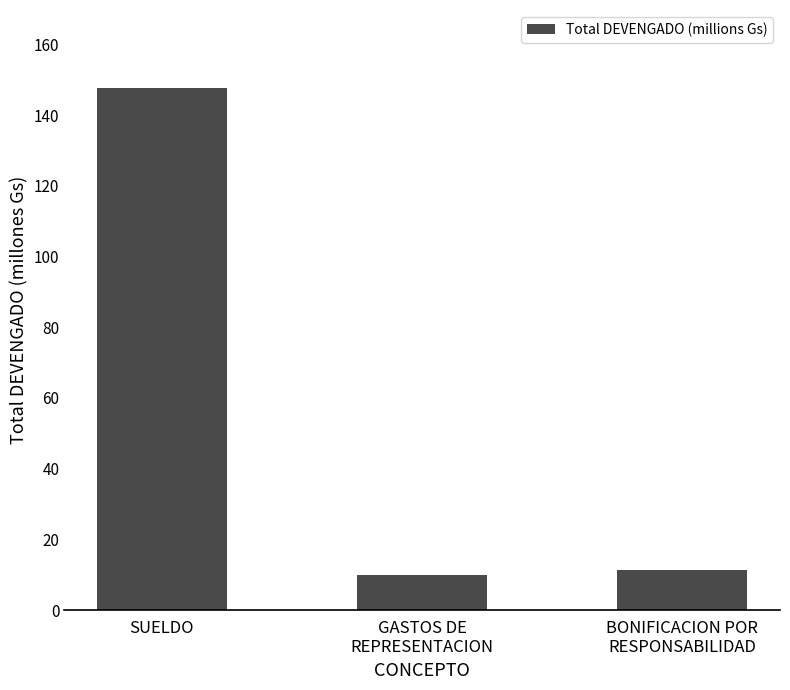

What is the label of the 2nd bar from the right?

GASTOS DE
REPRESENTACION